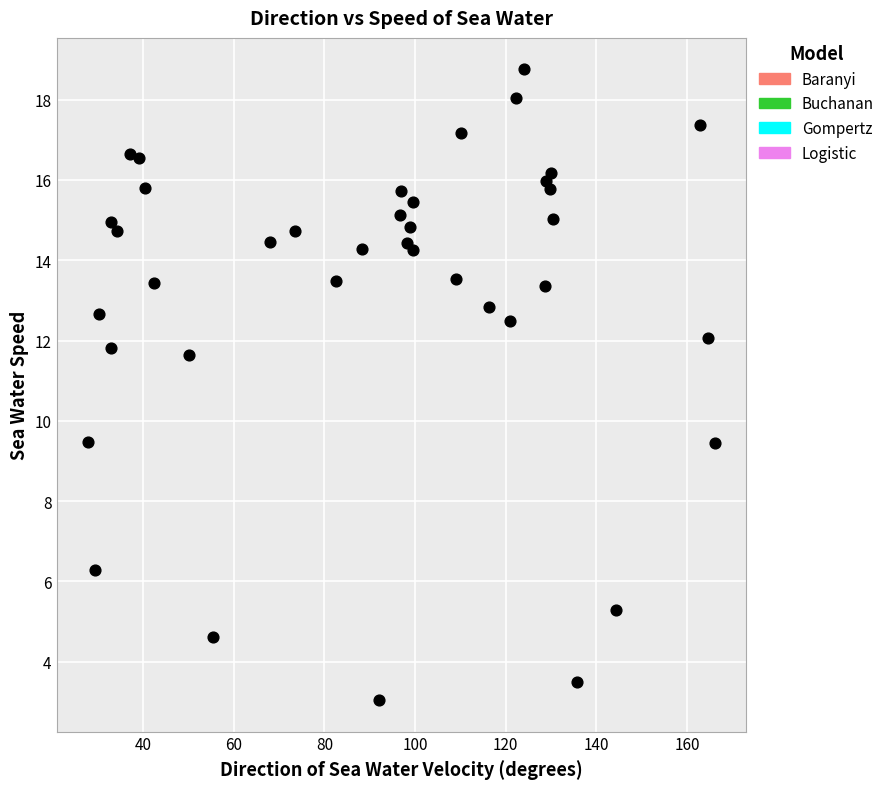

What is the range of Y values (max minus min)?

15.7